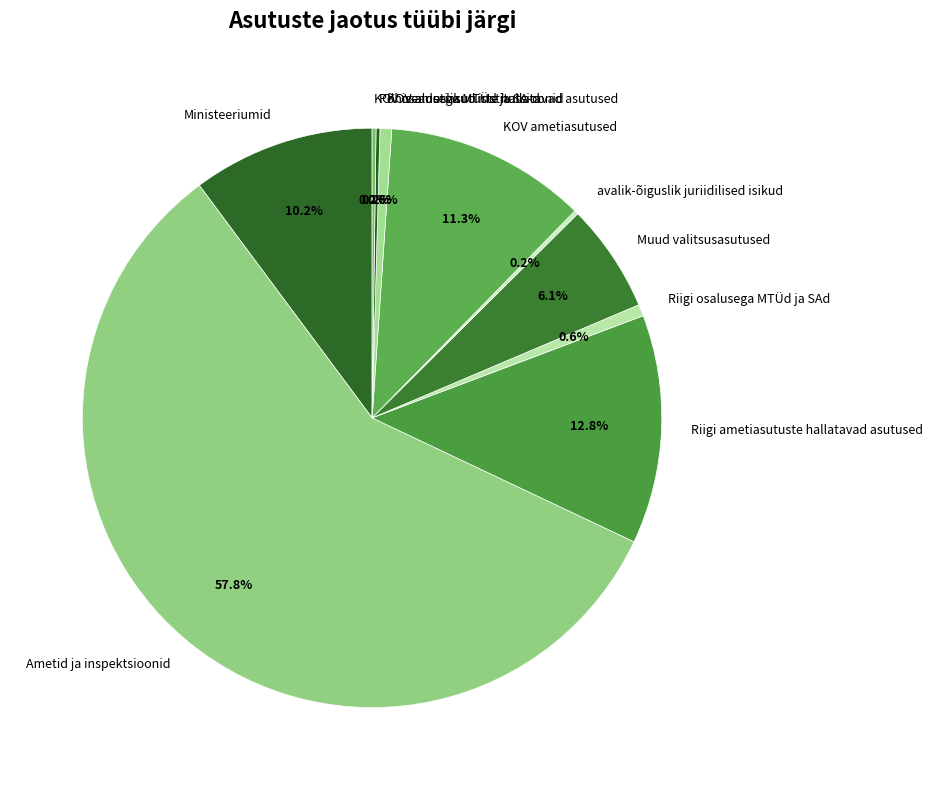

True or false: Riigi ametiasutuste hallatavad asutused accounts for 13% of the total.

True